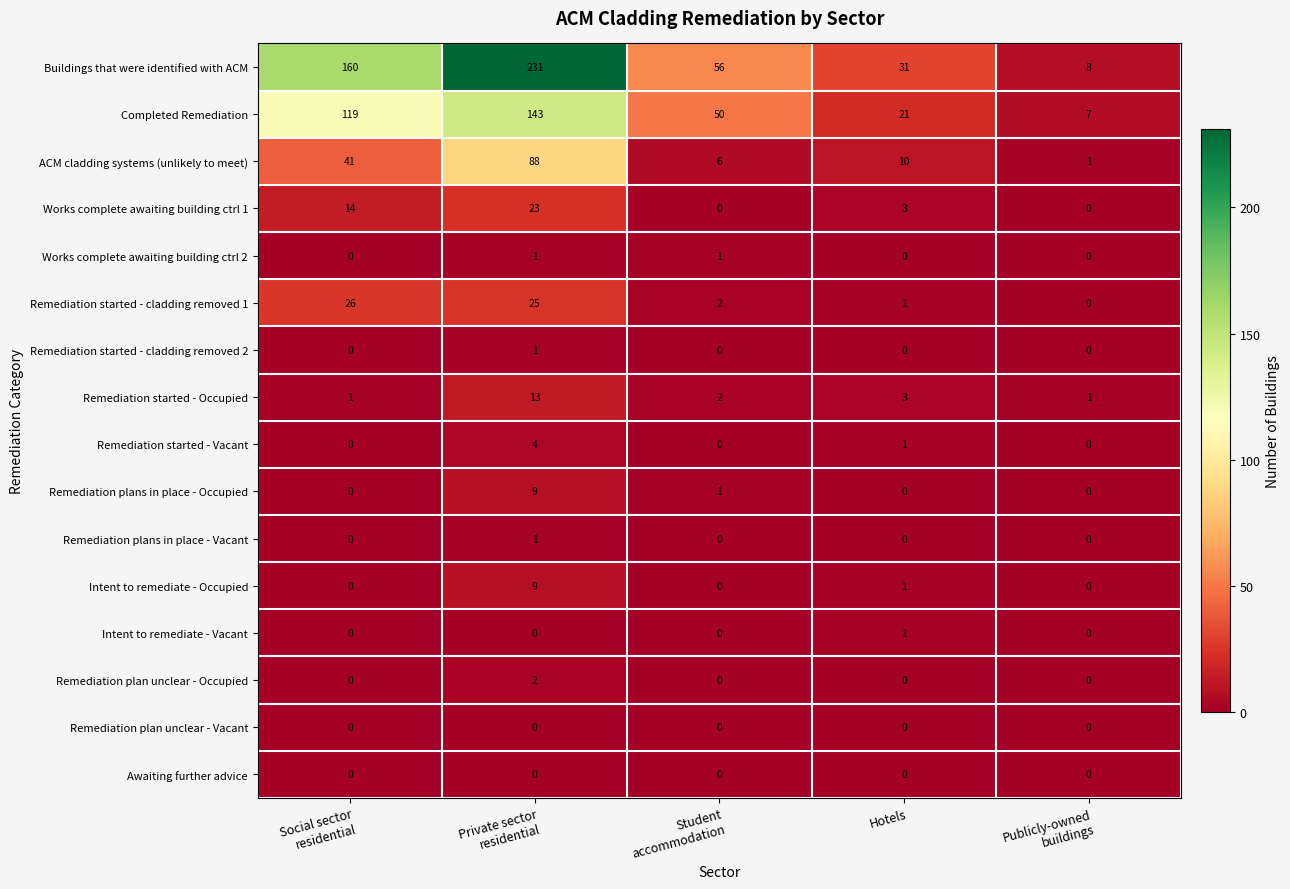

What is the difference between the second highest and second lowest values in the Remediation started - cladding removed 1 series?

24